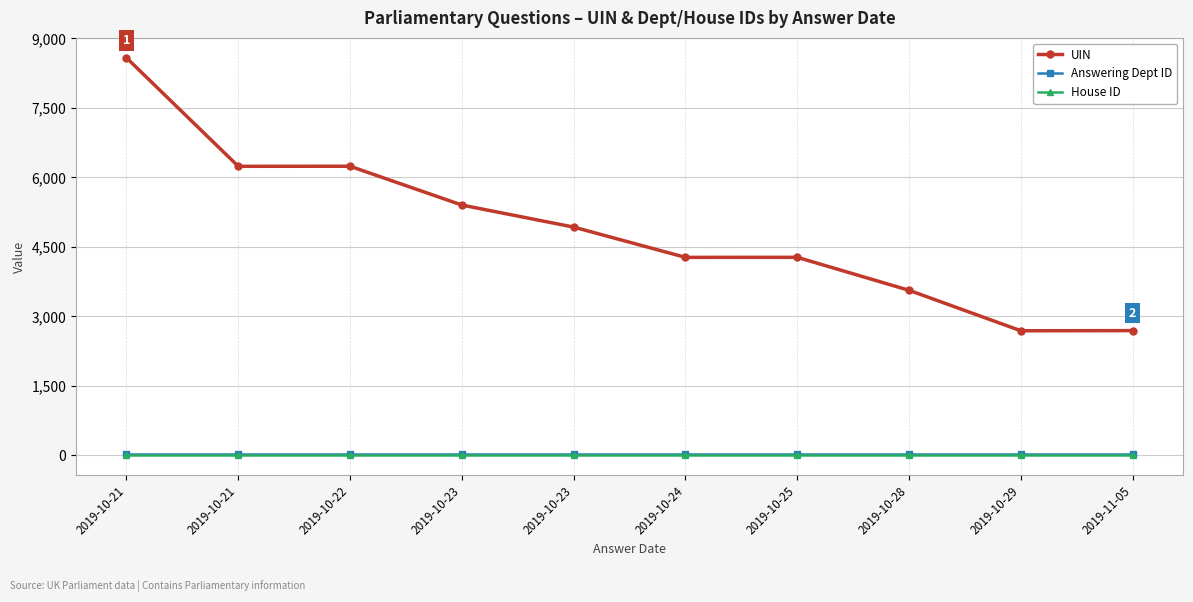

What are all the series names shown in the legend?

UIN, Answering Dept ID, House ID